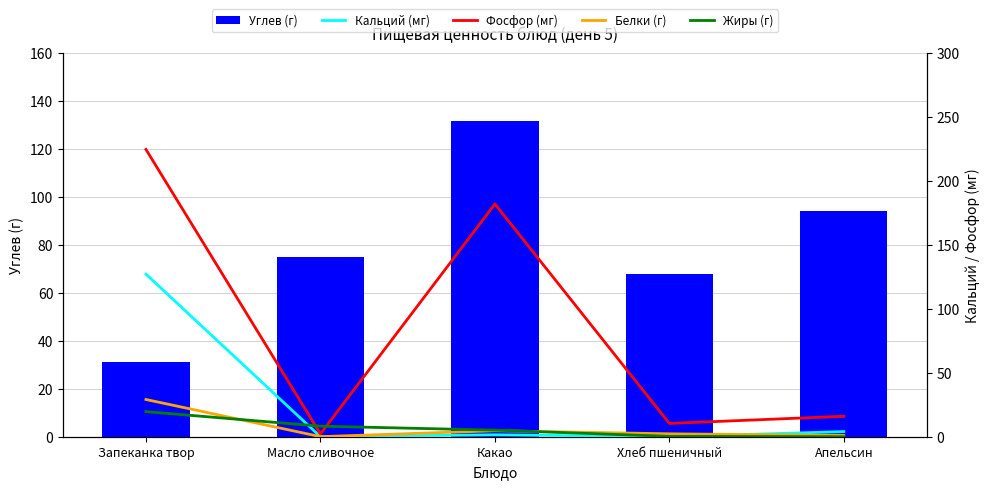

What is the difference between the maximum and second lowest values in the Кальций (мг) series?

127.2